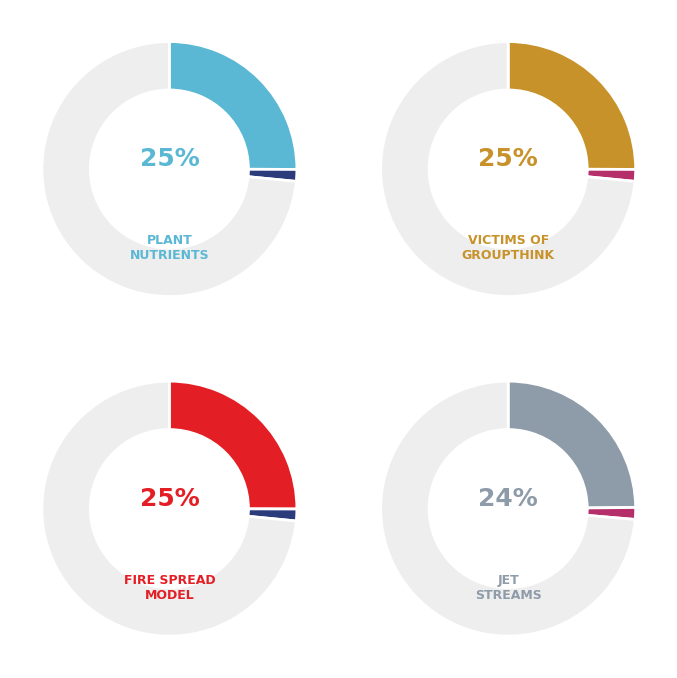

True or false: Victims of groupthink accounts for 38% of the total.

False